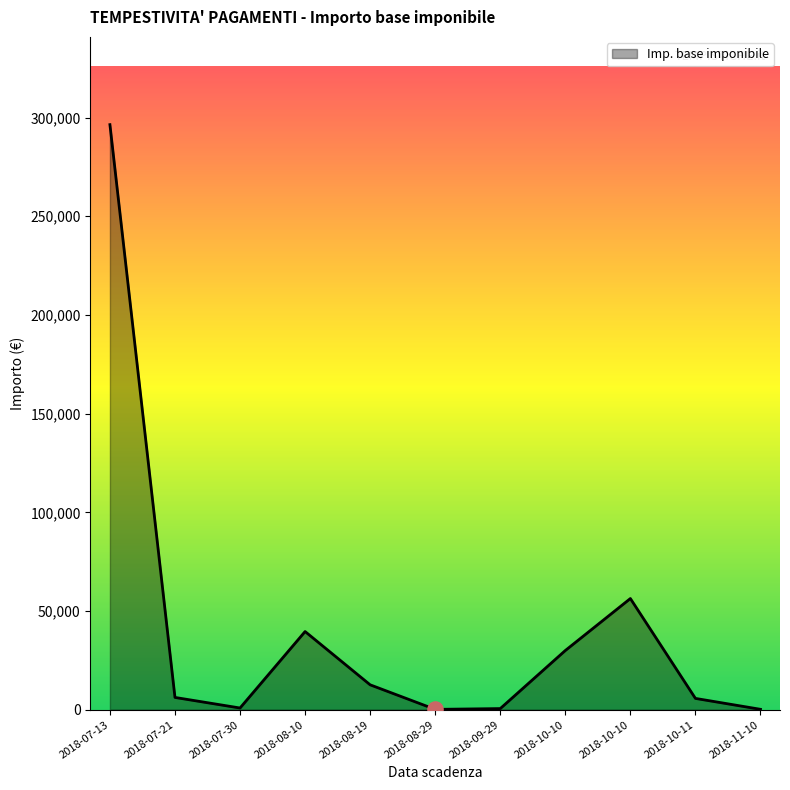

What is the change in value from 2018-10-10 to 2018-10-11?

-50600.0